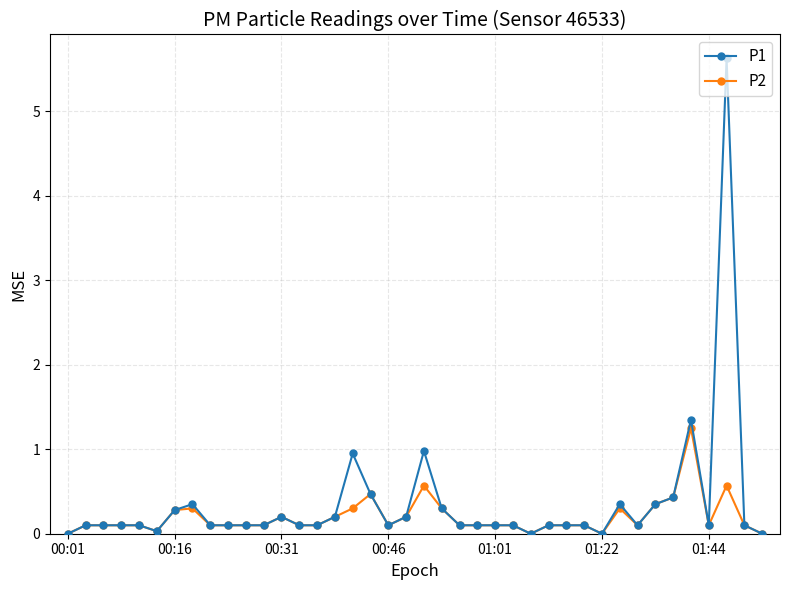

What is the highest value of the P1 series?

5.6